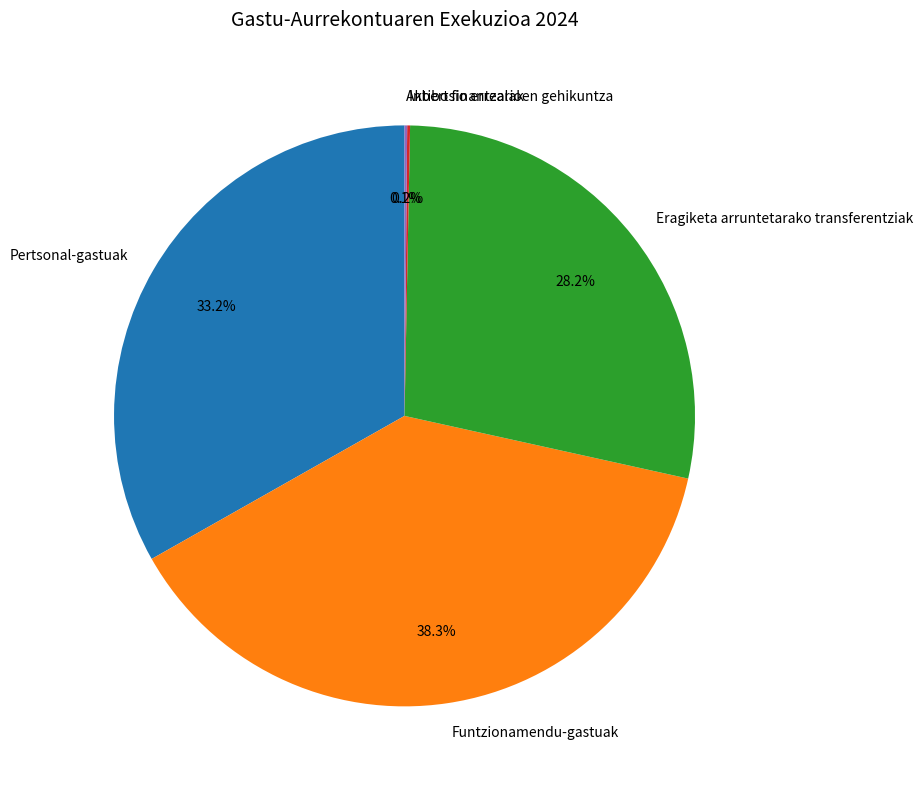

Is there any slice that represents more than half of the pie?

No